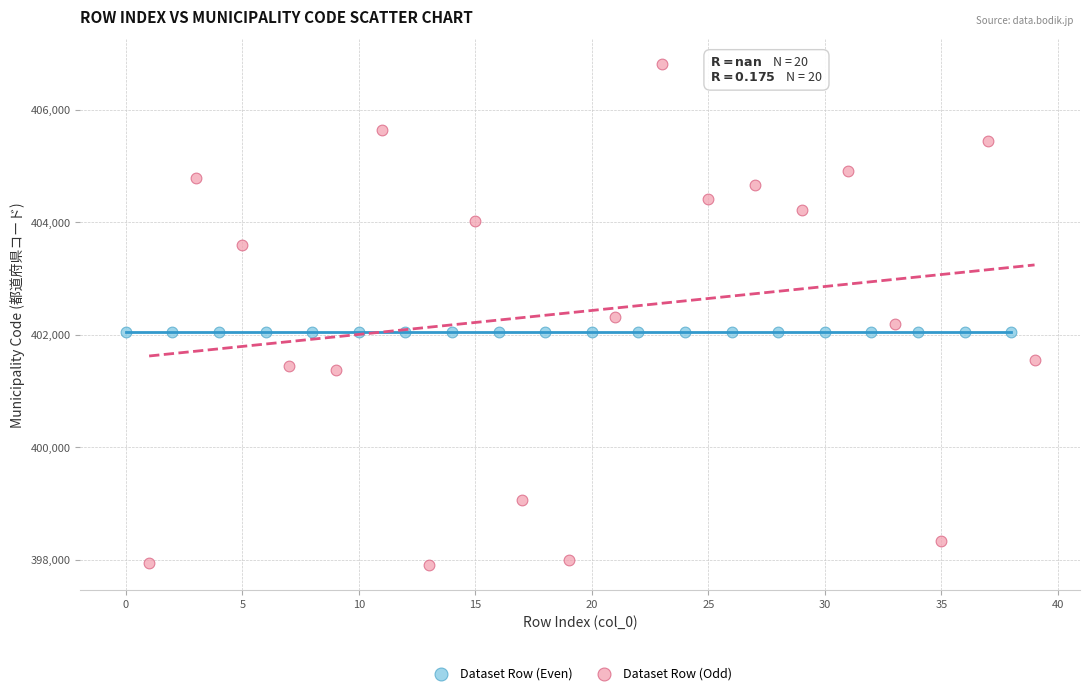

Which series reaches the minimum Y coordinate?

Dataset Row (Odd)